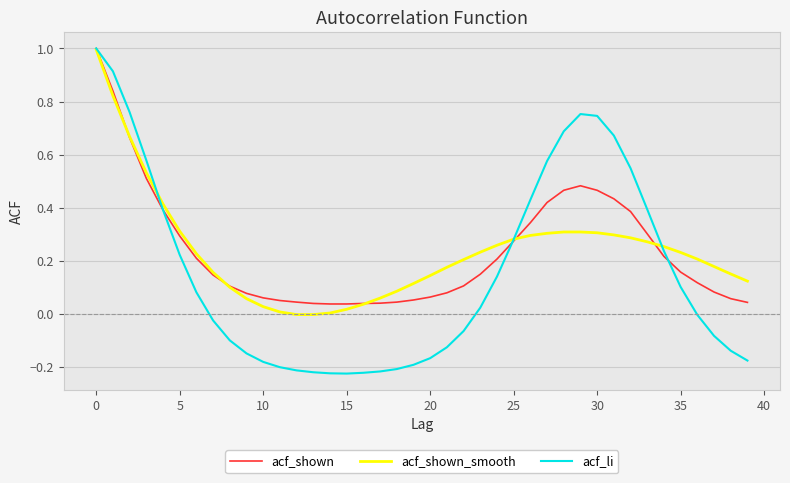

What is the maximum value shown in the chart?

1.0